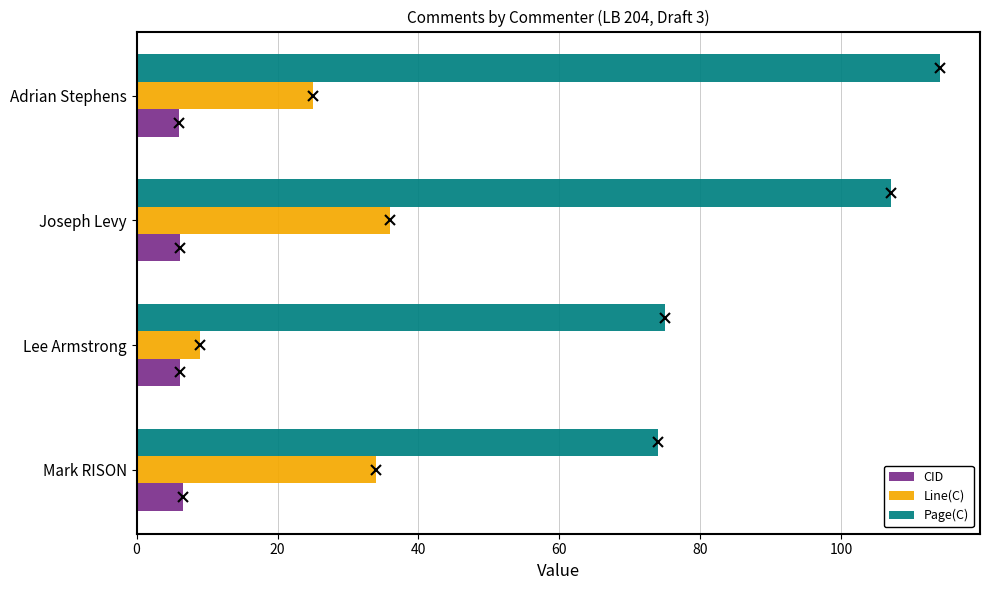

Between Lee Armstrong and Joseph Levy, which series saw the biggest shift?

Page(C)